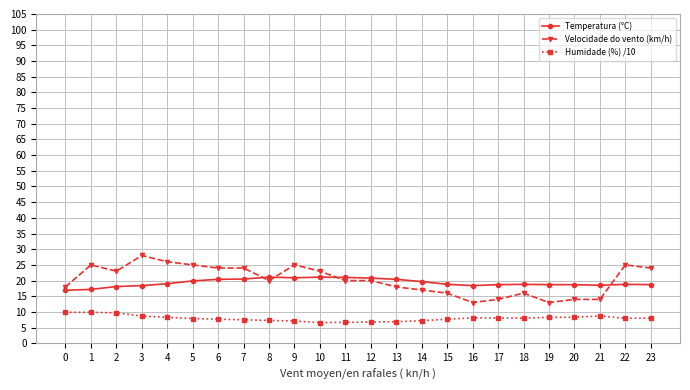

What is the minimum value for Humidade (%) /10?

6.6